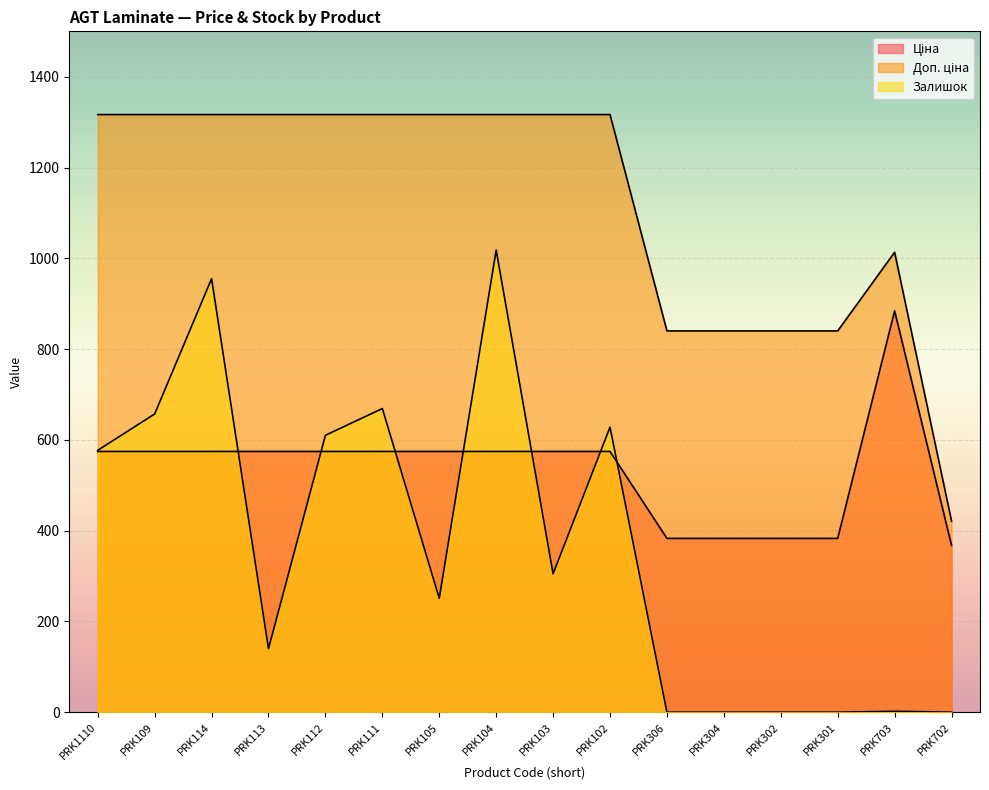

Reading left to right, extract all data points from this chart.

Ціна: PRK1110=574.5	PRK109=574.5	PRK114=574.5	PRK113=574.5	PRK112=574.5	PRK111=574.5	PRK105=574.5	PRK104=574.5	PRK103=574.5	PRK102=574.5	PRK306=382.9	PRK304=382.9	PRK302=382.9	PRK301=382.9	PRK703=884.2	PRK702=367.6
Доп. ціна: PRK1110=1316.7	PRK109=1316.7	PRK114=1316.7	PRK113=1316.7	PRK112=1316.7	PRK111=1316.7	PRK105=1316.7	PRK104=1316.7	PRK103=1316.7	PRK102=1316.7	PRK306=840.0	PRK304=840.0	PRK302=840.0	PRK301=840.0	PRK703=1013.2	PRK702=421.0
Залишок: PRK1110=577.0	PRK109=657.0	PRK114=955.0	PRK113=140.0	PRK112=610.0	PRK111=669.0	PRK105=251.0	PRK104=1018.0	PRK103=305.0	PRK102=628.0	PRK306=0.0	PRK304=0.0	PRK302=0.0	PRK301=0.0	PRK703=2.0	PRK702=0.0